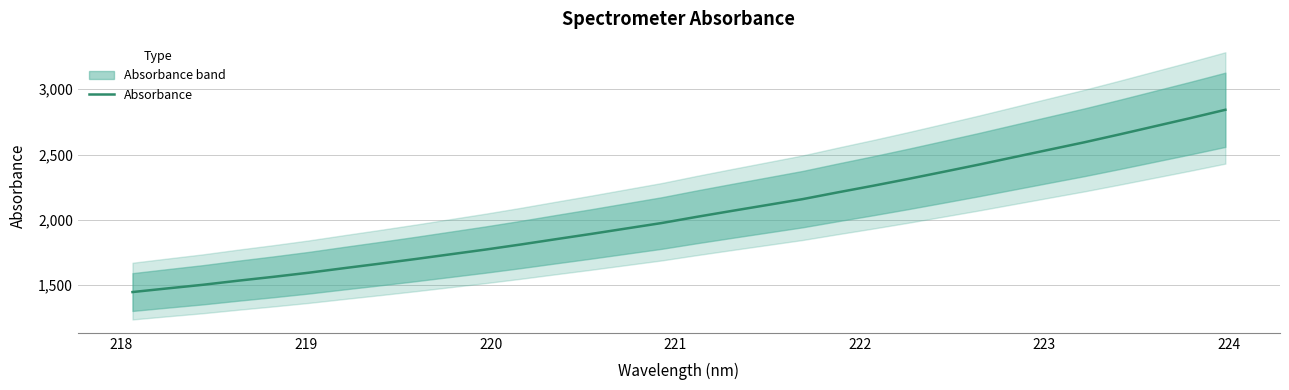

True or false: there are more than 2 points higher than both neighbors.

False